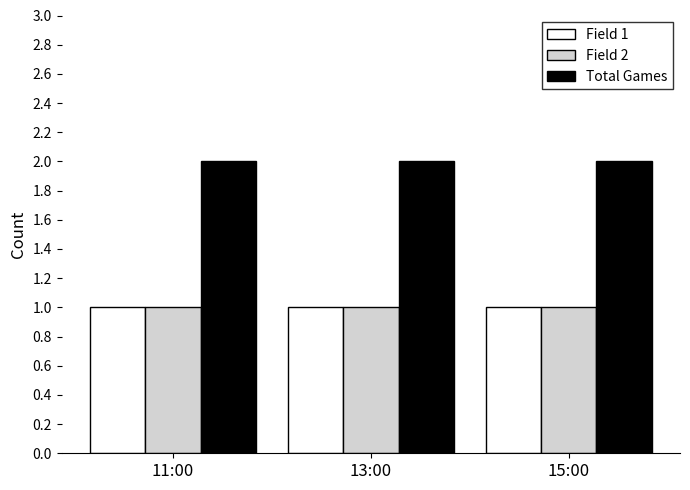

What is the average value of the Total Games series?

2